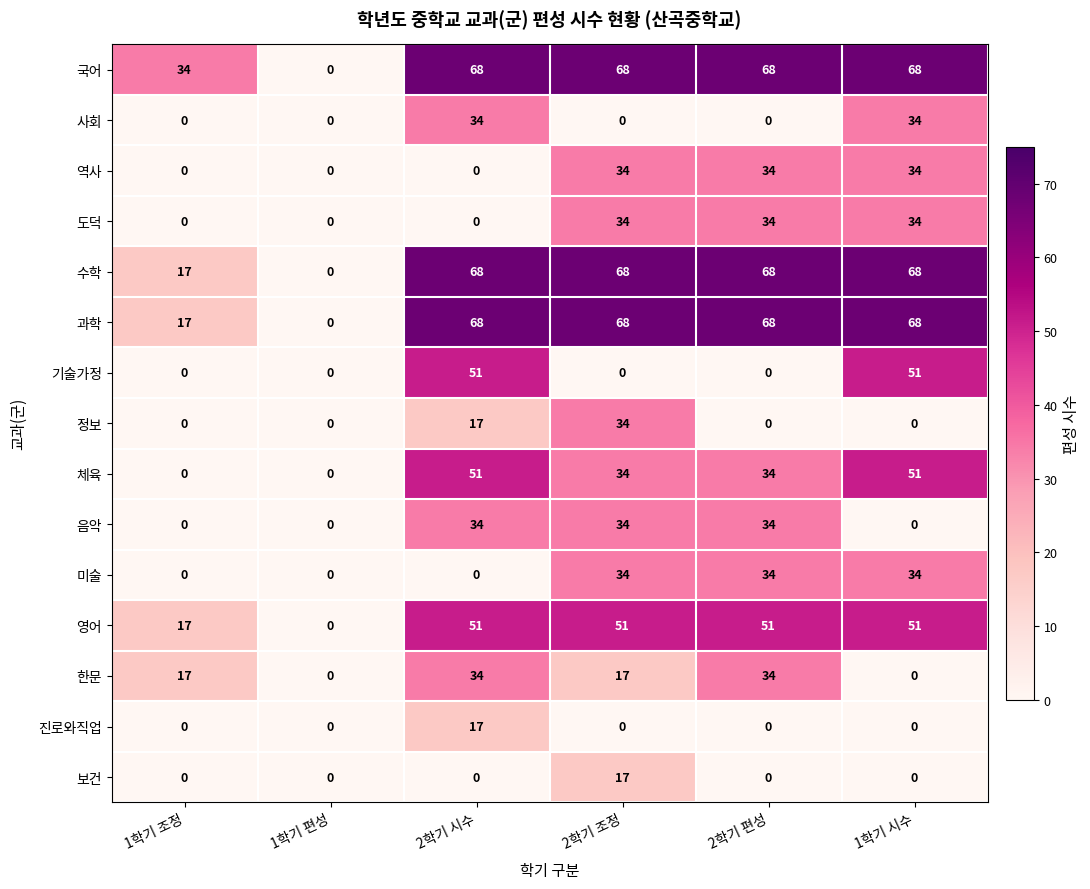

The 역사 series shows 34 at 2학기 조정. True or false?

True